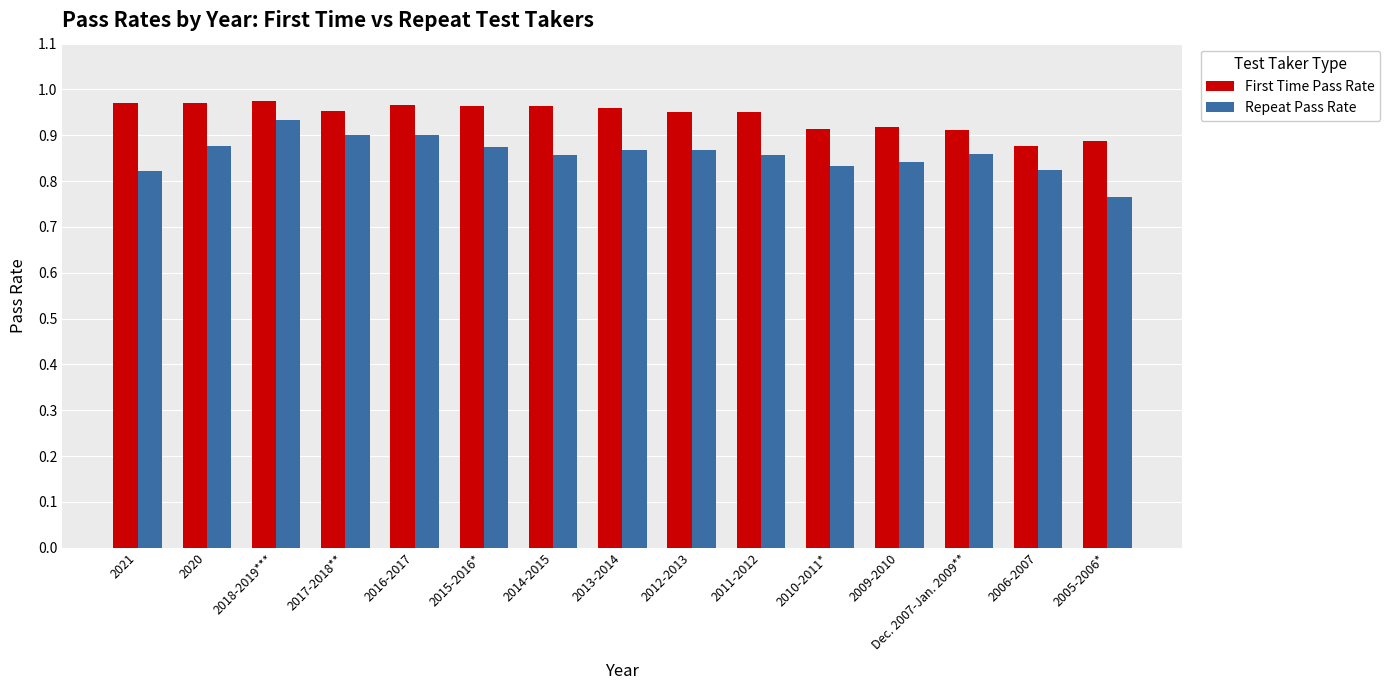

Rank the series at 2006-2007 from lowest to highest value.

Repeat Pass Rate, First Time Pass Rate